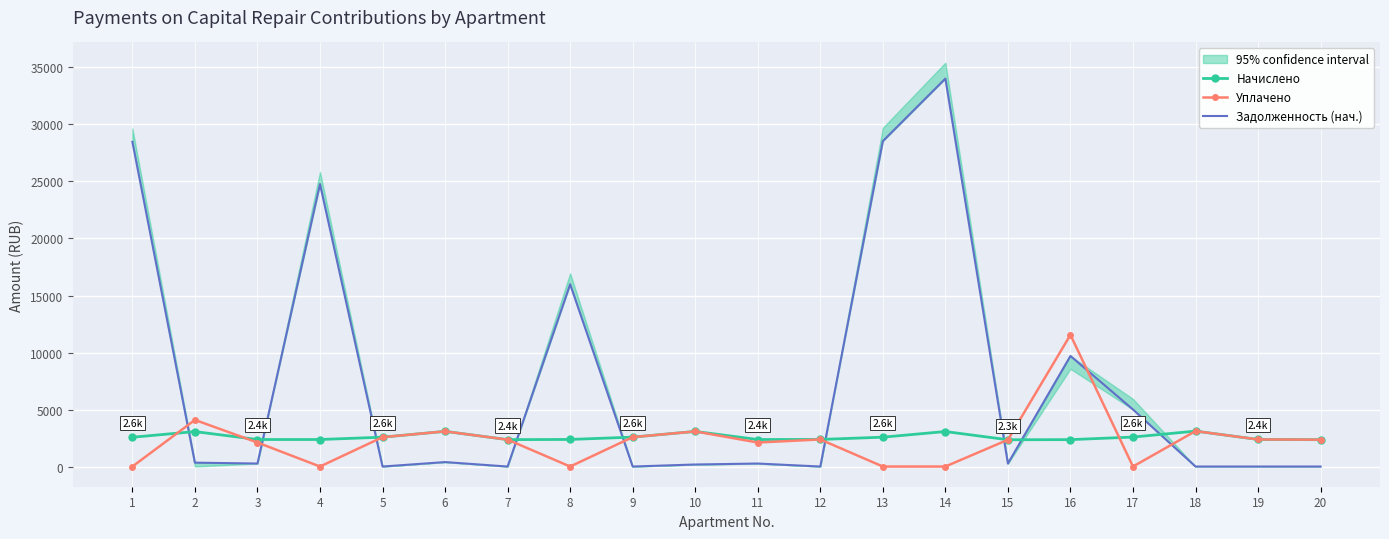

What is the value of the Начислено point at the 5th from the left?

2574.6